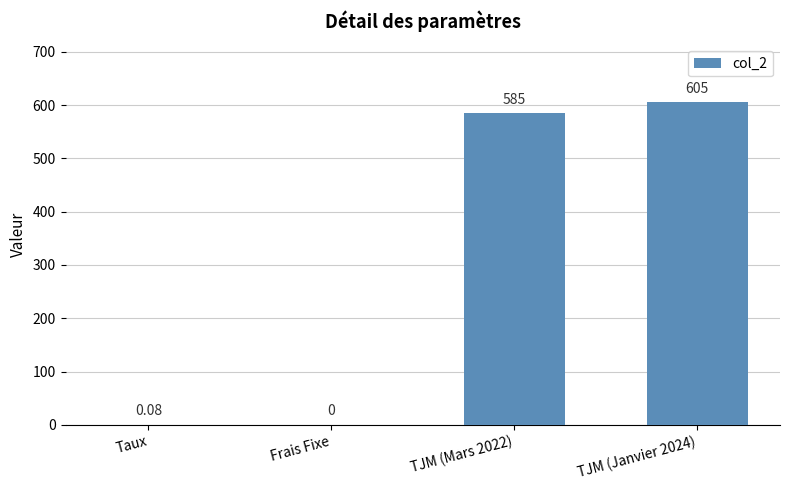

How many categories are shown in the chart?

4